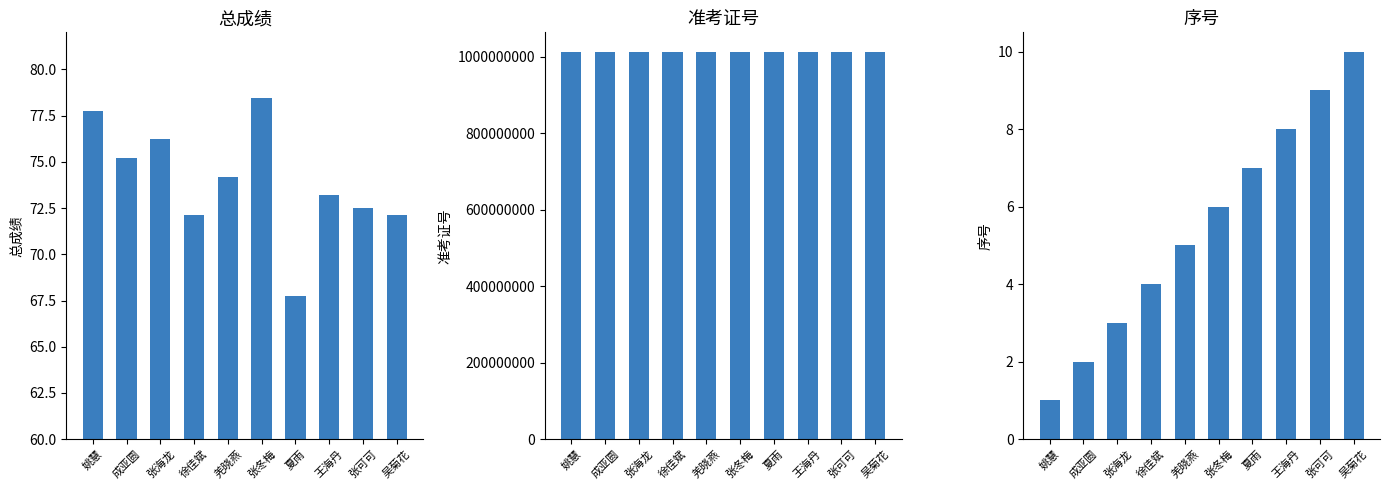

What is the total value across all series at 徐佳斌?

1013060077.1